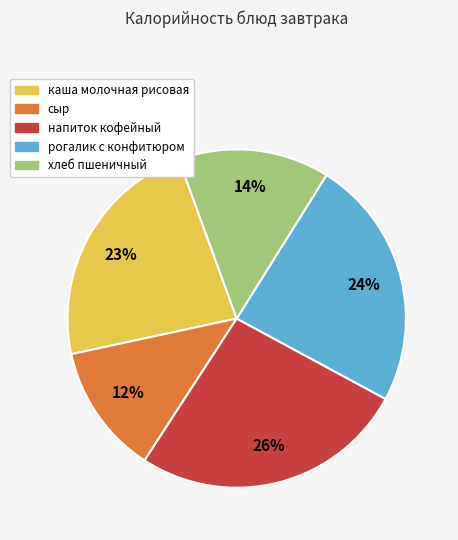

How many segments does this pie chart have?

5